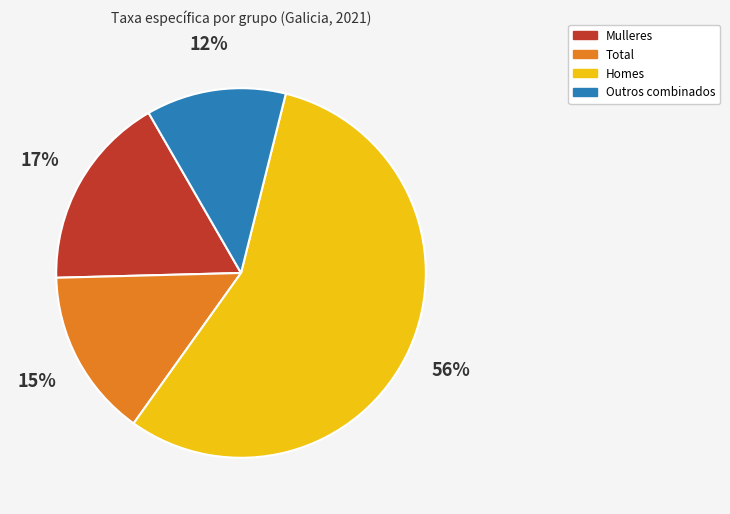

To the nearest percent, what is the difference between the largest and smallest slice percentages?

44%